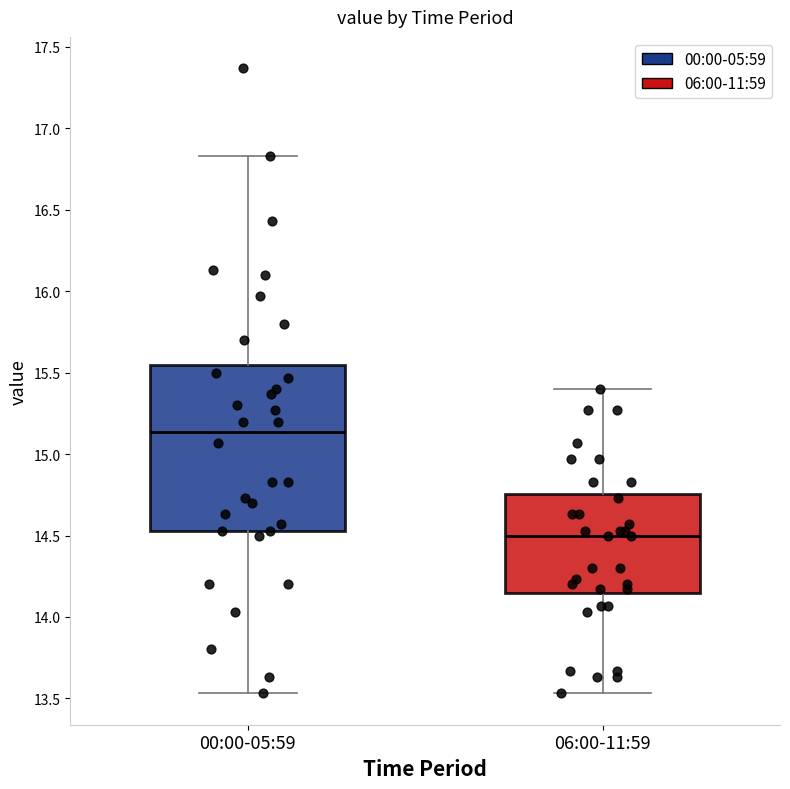

Where does the upper whisker of the box for 00:00-05:59 end on the y-axis? The values are not printed on the chart, so give them approximately, as read against the axis.

16.85